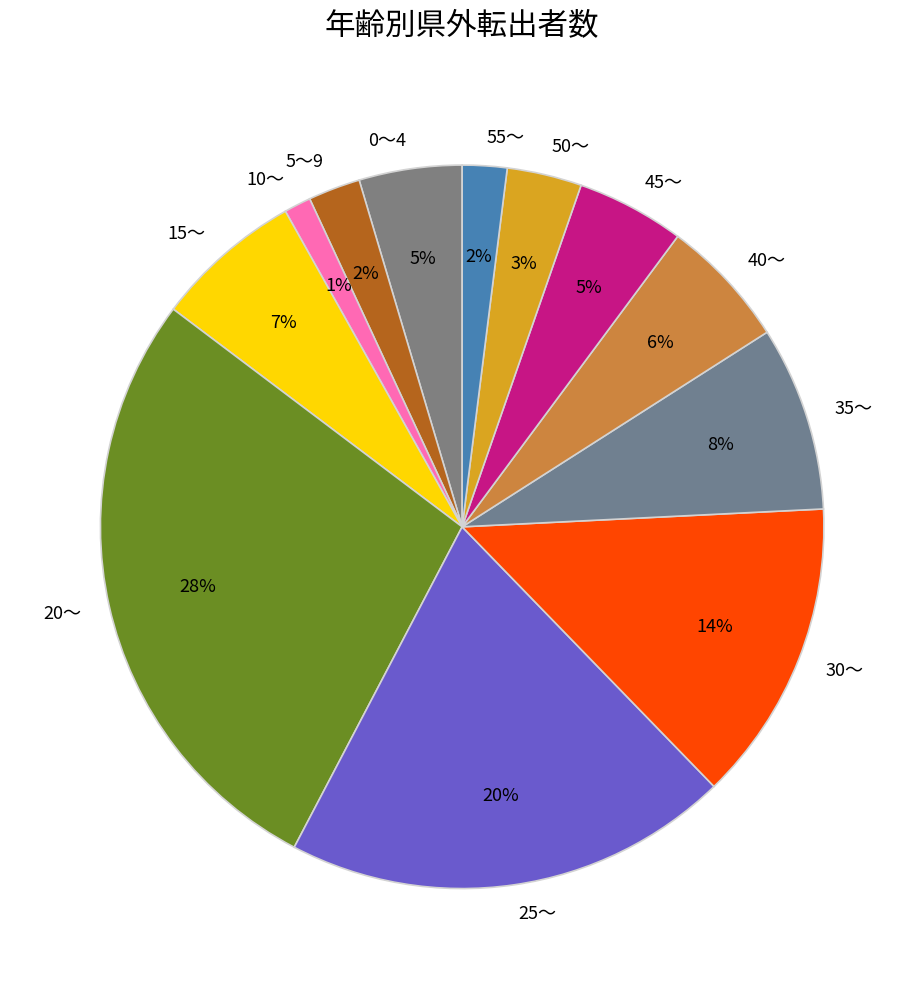

To the nearest percent, what is the average slice percentage?

8%